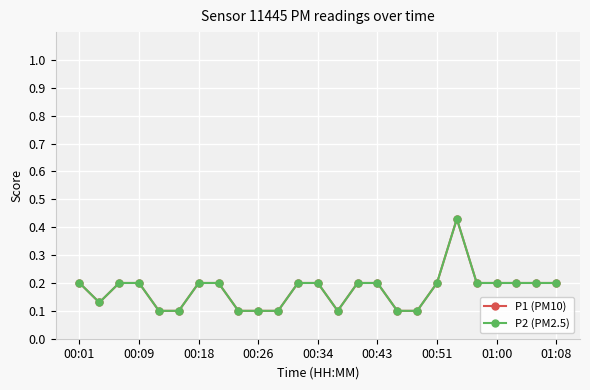

Does the chart have visible grid lines?

Yes